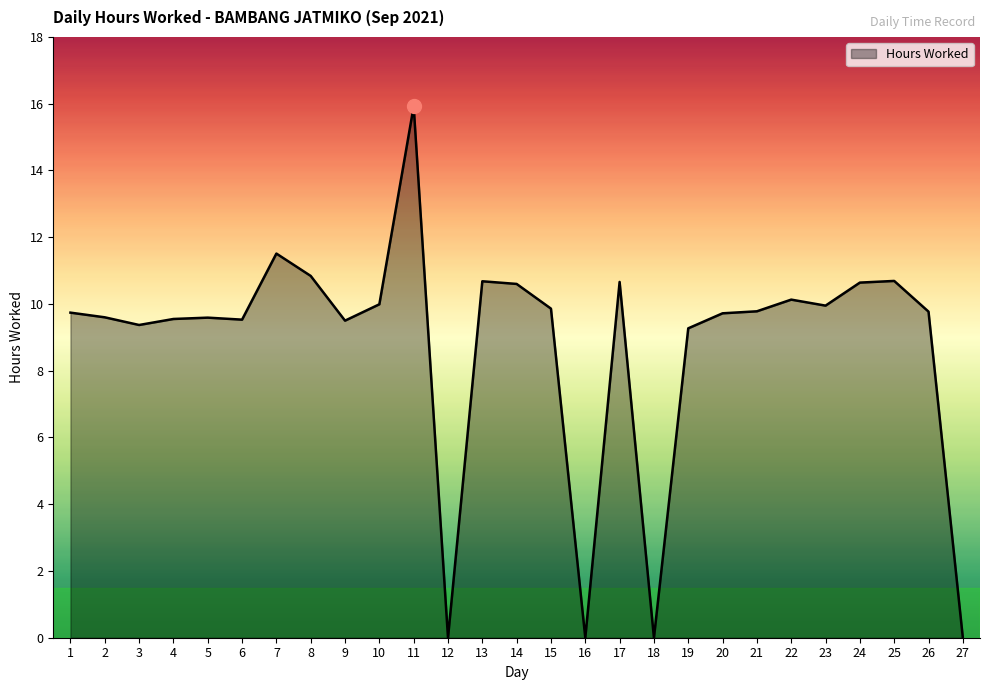

What is the ratio of the value at 1 to the value at 5?

1.0